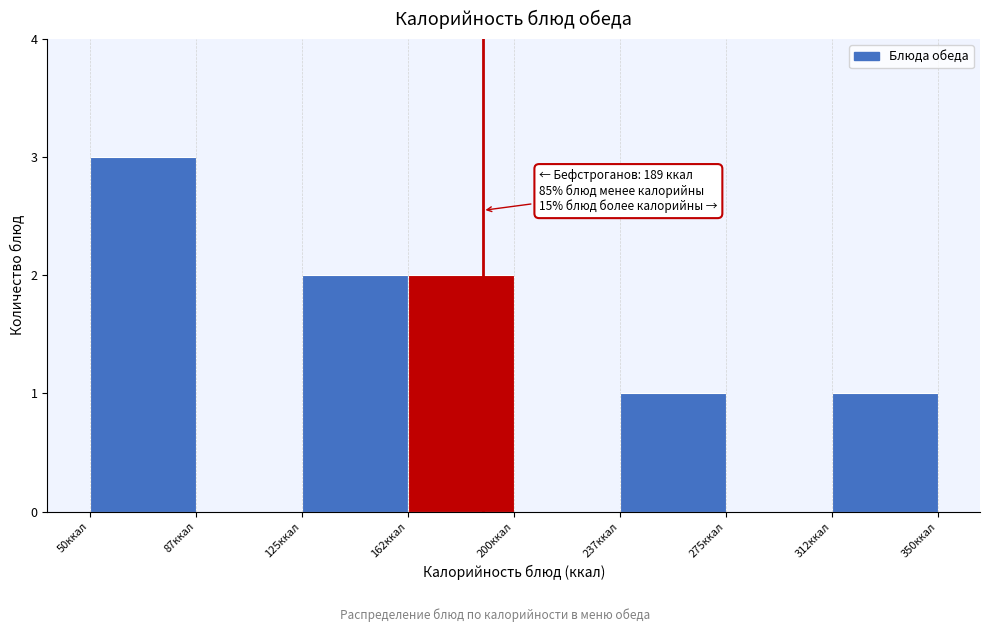

Over which range of the x-axis is the bar tallest?

50.0 to 87.5